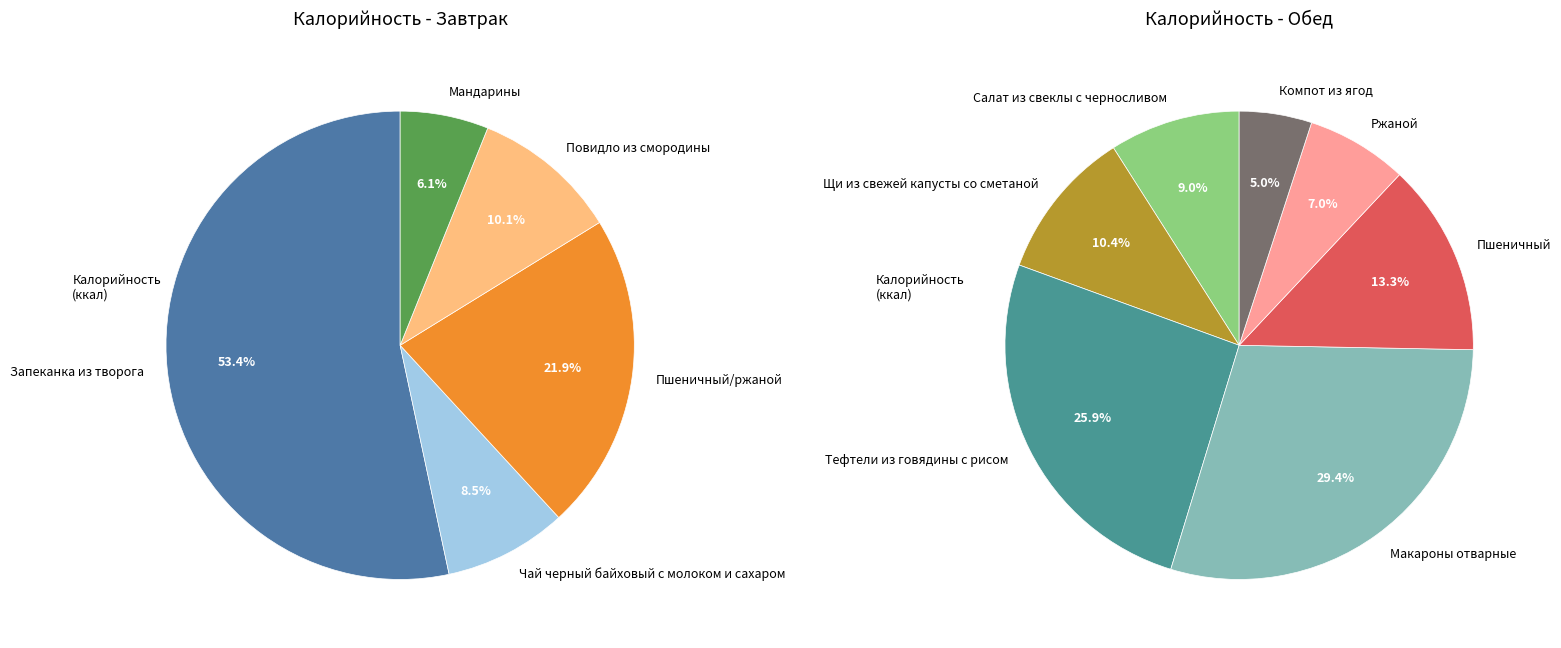

How many slices are in this pie chart?

12